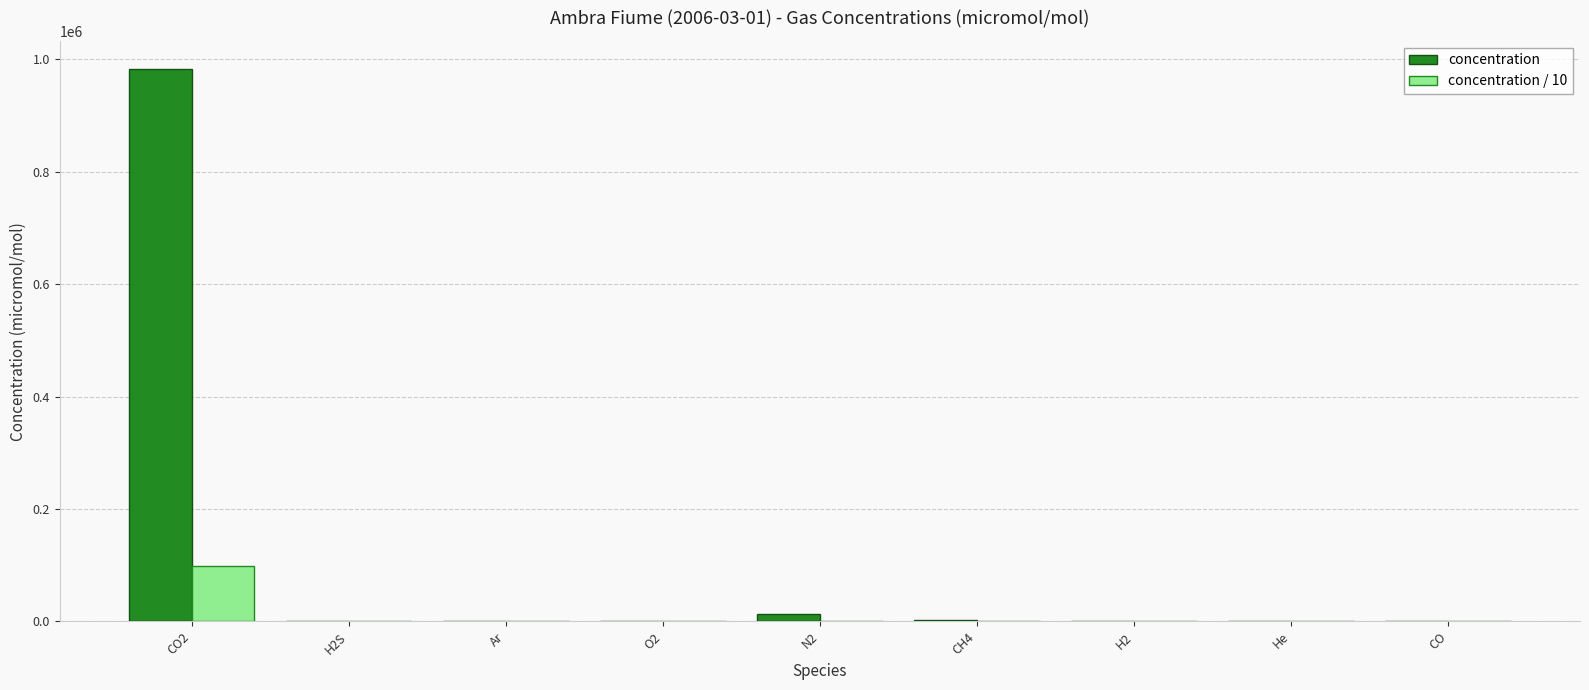

At which label is concentration / 10 closest to 49195?

N2